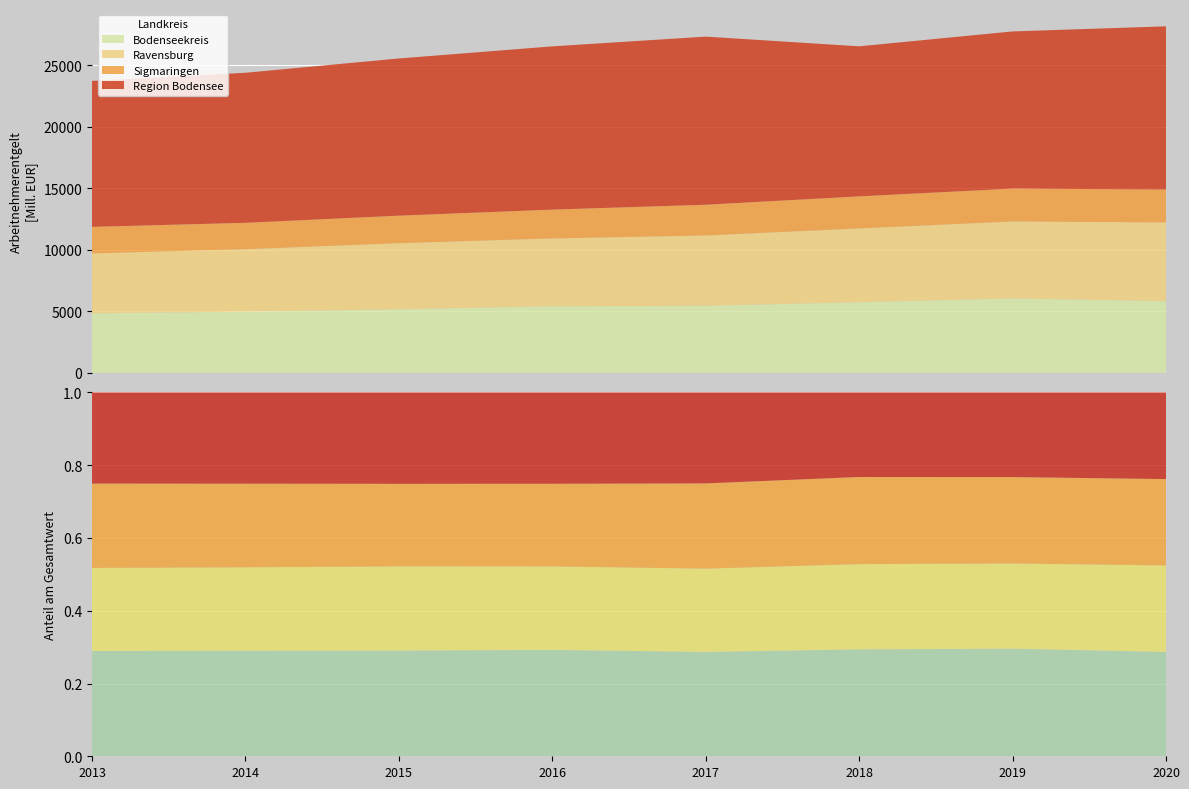

Reading left to right, what are all the values shown in this chart?

Bodenseekreis: 4845.4	4974.7	5171.2	5418.9	5453.9	5744.4	6047.9	5832.7
Ravensburg: 4864.1	5077.0	5370.9	5507.7	5714.0	5997.7	6259.6	6393.4
Sigmaringen: 2158.4	2147.1	2237.8	2345.1	2500.5	2605.9	2671.7	2675.1
Region Bodensee: 11867.9	12198.9	12779.9	13271.8	13668.3	12198.9	12779.9	13271.8